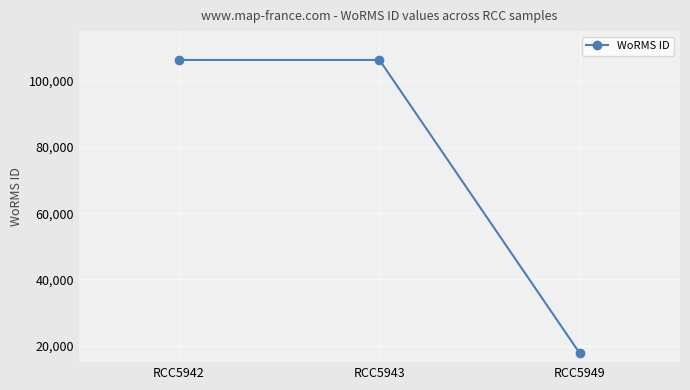

What is the minimum value shown in the chart?

17641